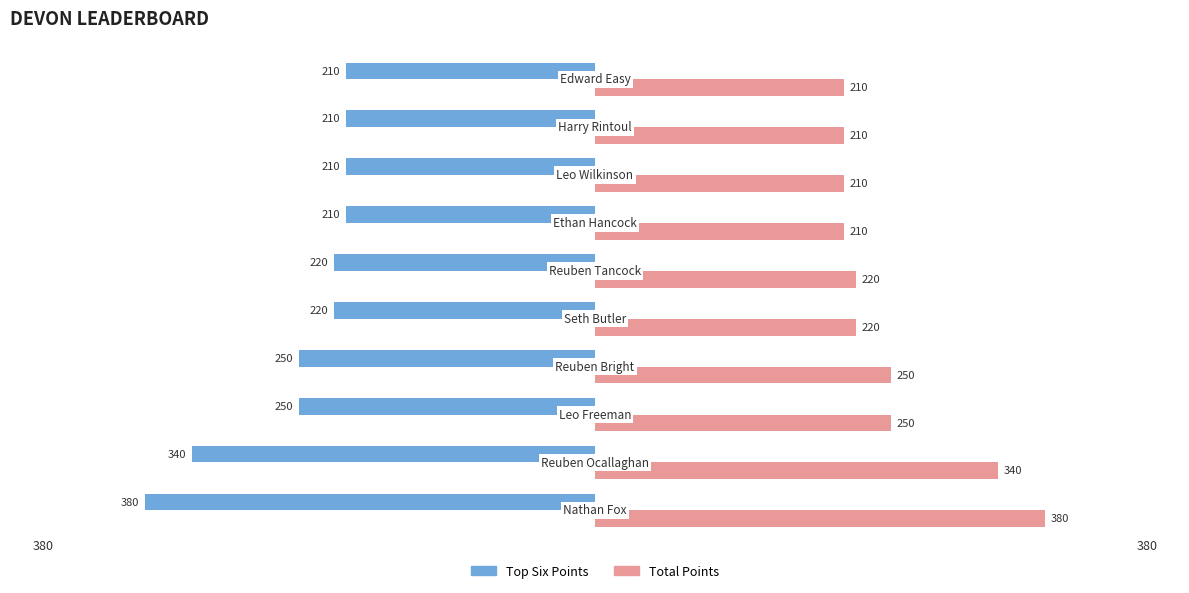

What is the difference between the second highest and minimum values in the Top Six Points series?

170